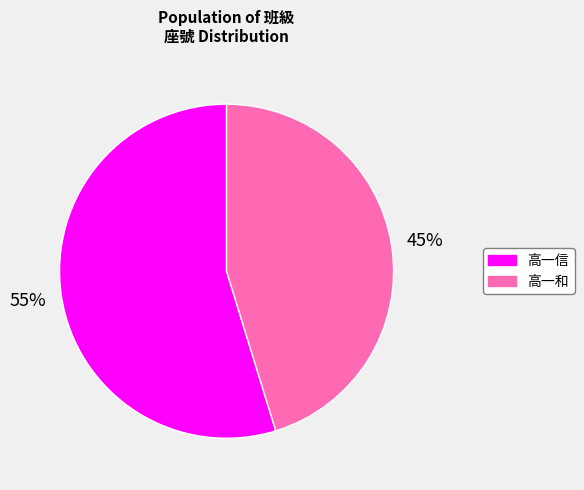

To the nearest percent, what is the combined percentage of 高一信 and 高一和?

100%